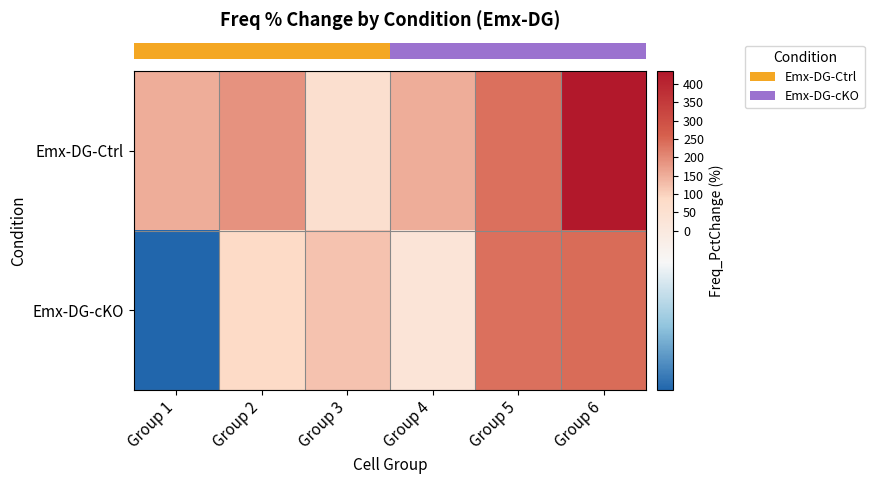

Which category has the lowest value across all series?

Group 1